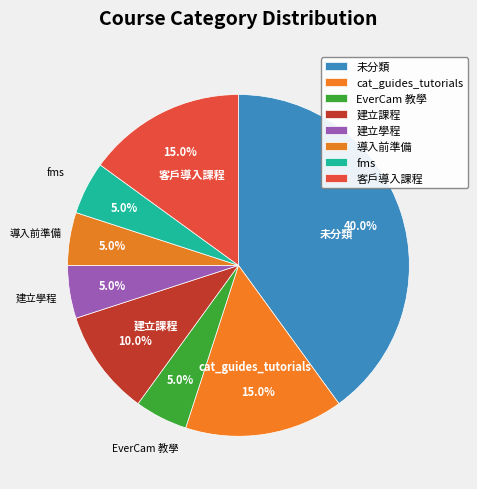

Count the number of slices in the pie.

8